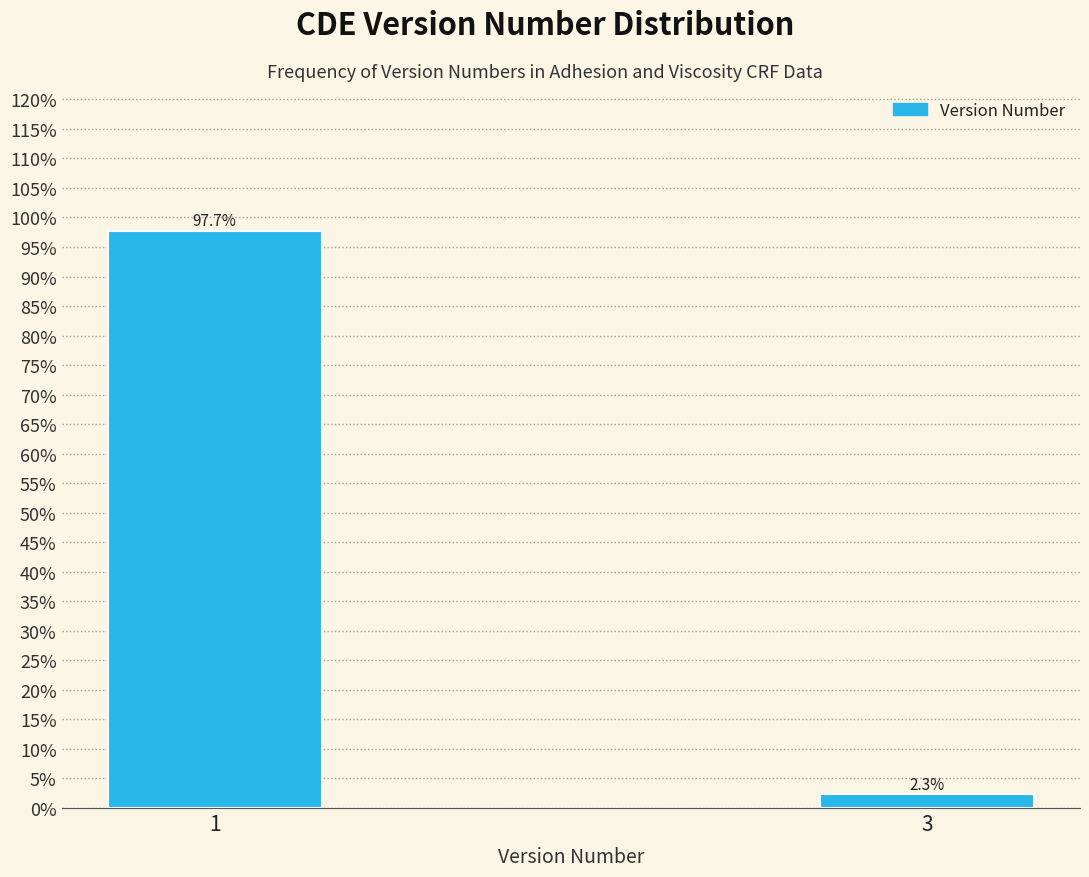

Reading left to right, what are all the values shown in this chart?

1=97.7	3=2.3